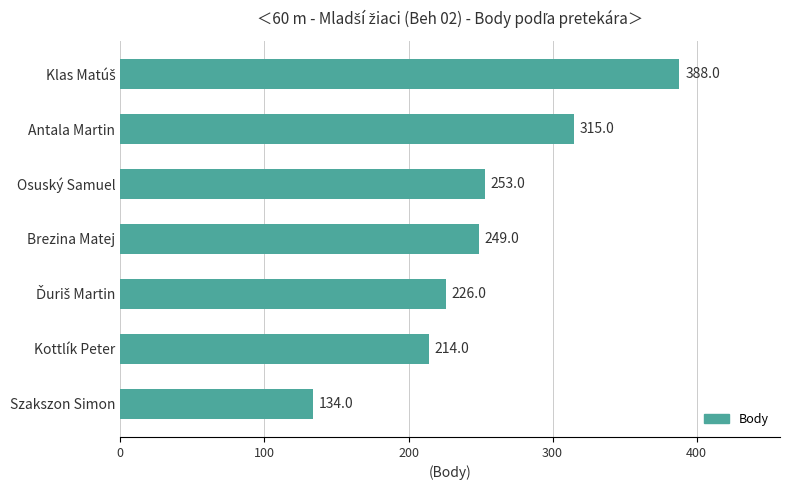

True or false: the data shows 214 at Kottlík Peter.

True